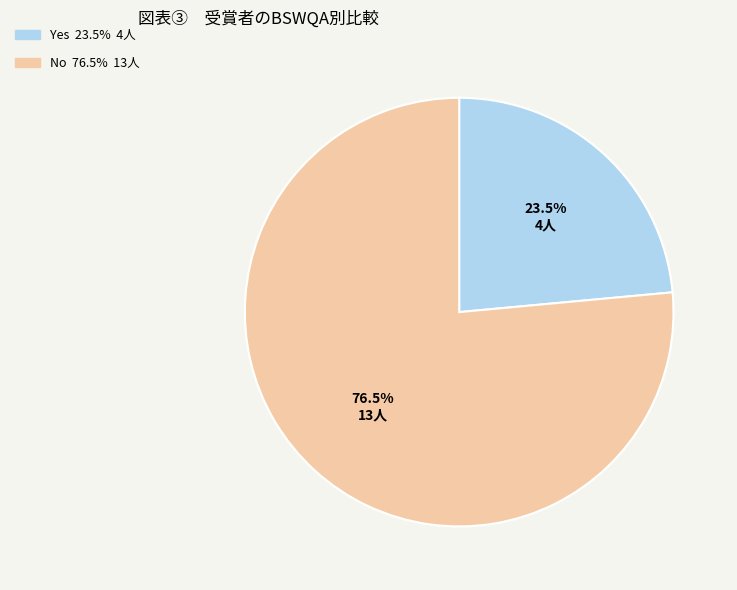

Rank the categories by value from lowest to highest.

Yes, No